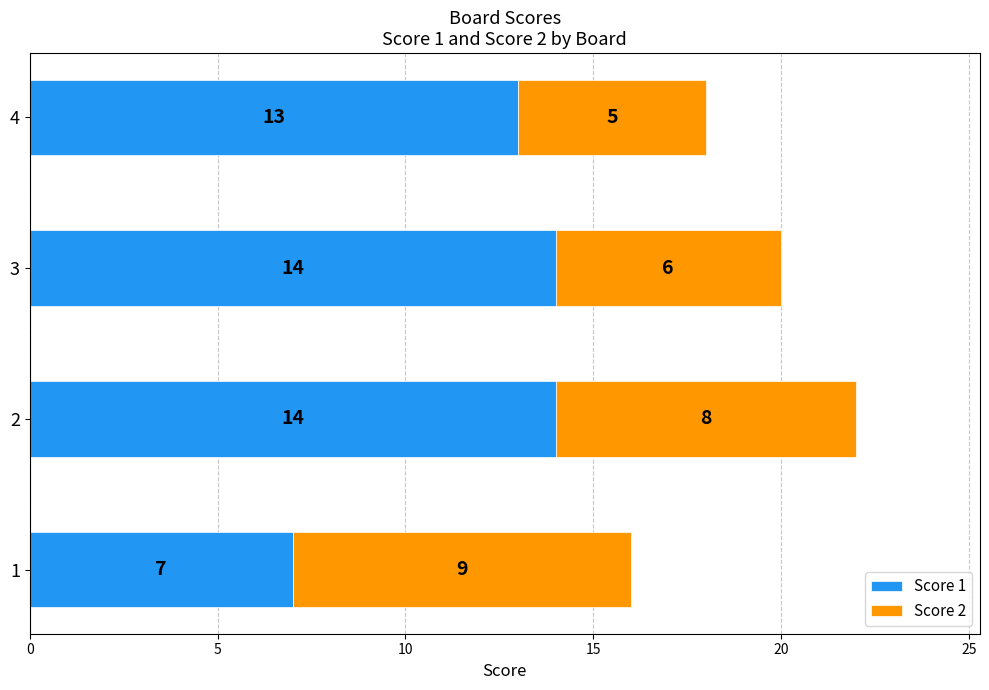

What is the average value of the Score 1 series?

12